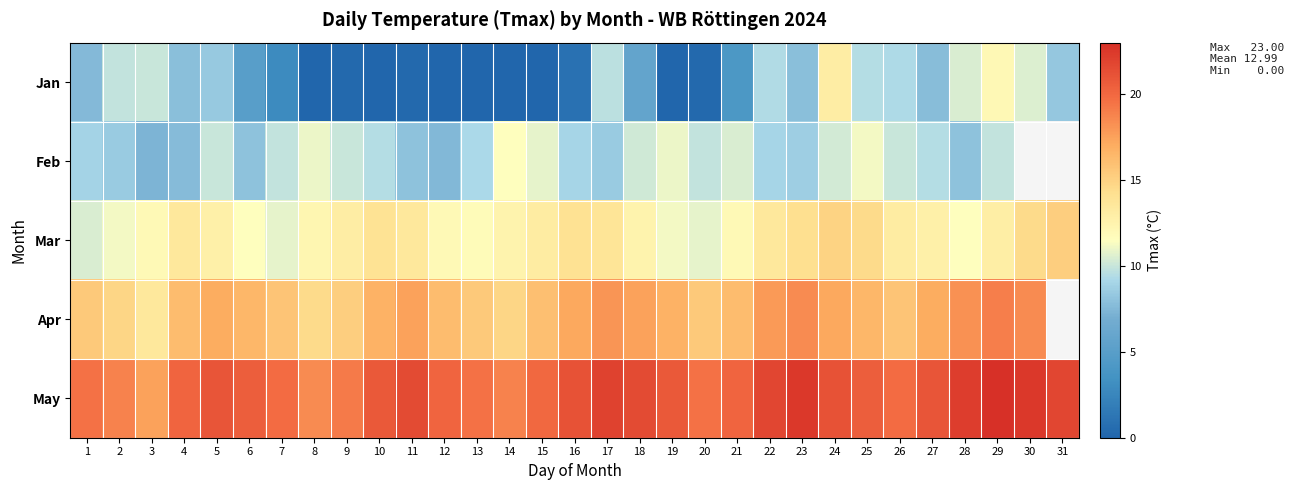

The Mar series shows 15.9 at 19. True or false?

False